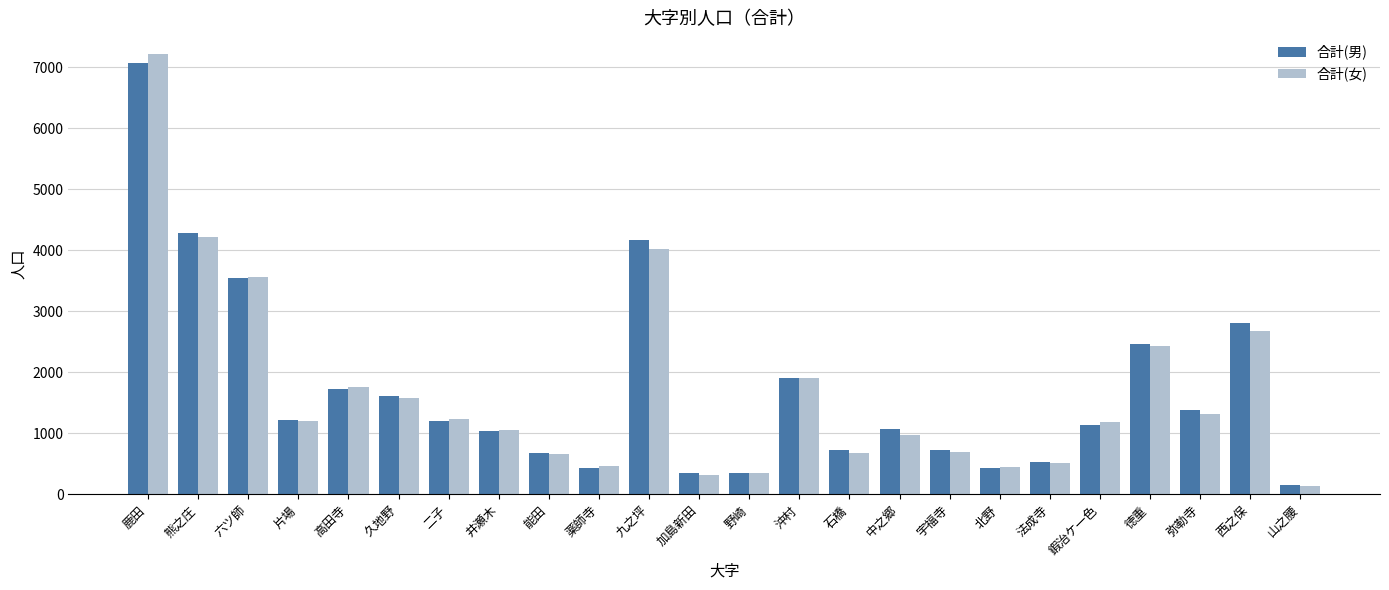

List the series in order of their peak value, highest first.

合計(女), 合計(男)